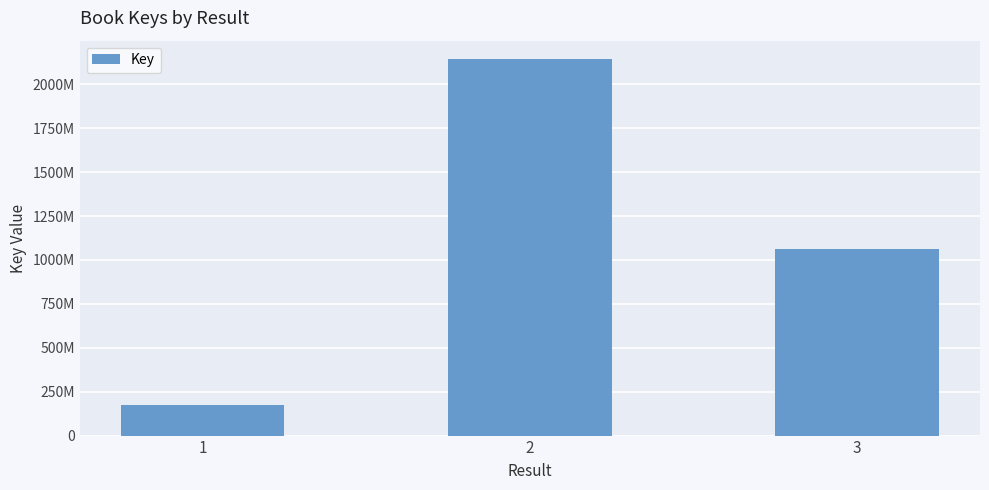

What is the smallest value displayed?

173167608